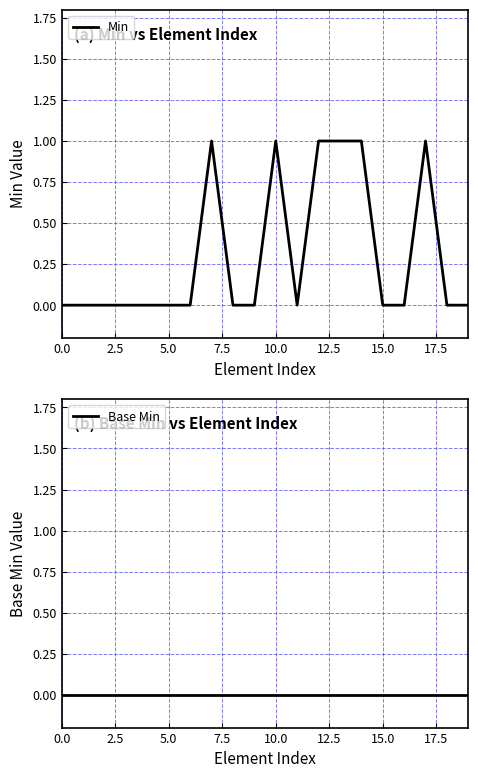

What are all the series names shown in the legend?

Min, Base Min